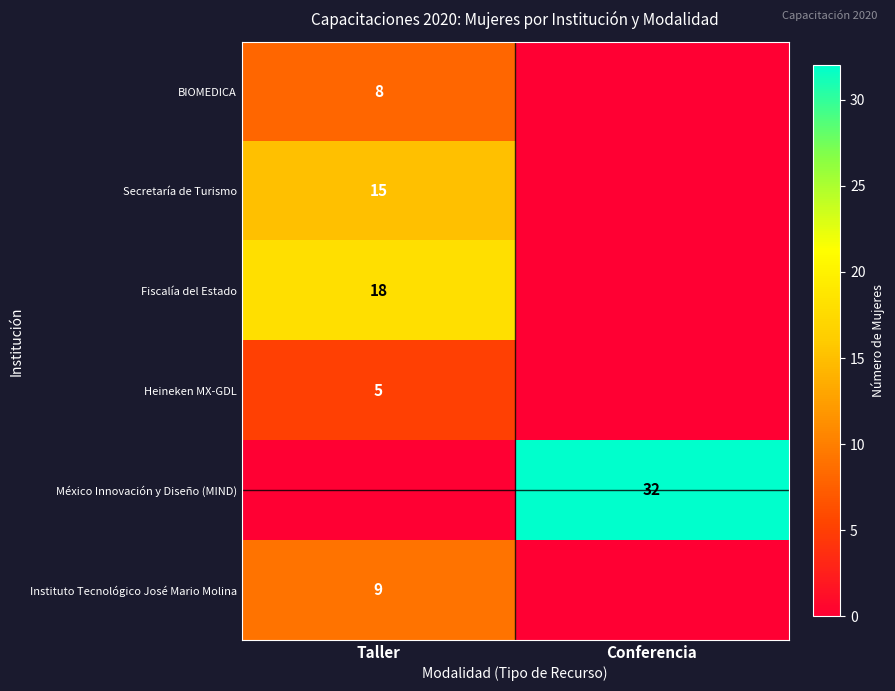

True or false: Instituto Tecnológico José Mario Molina has a value of 4 at Taller.

False